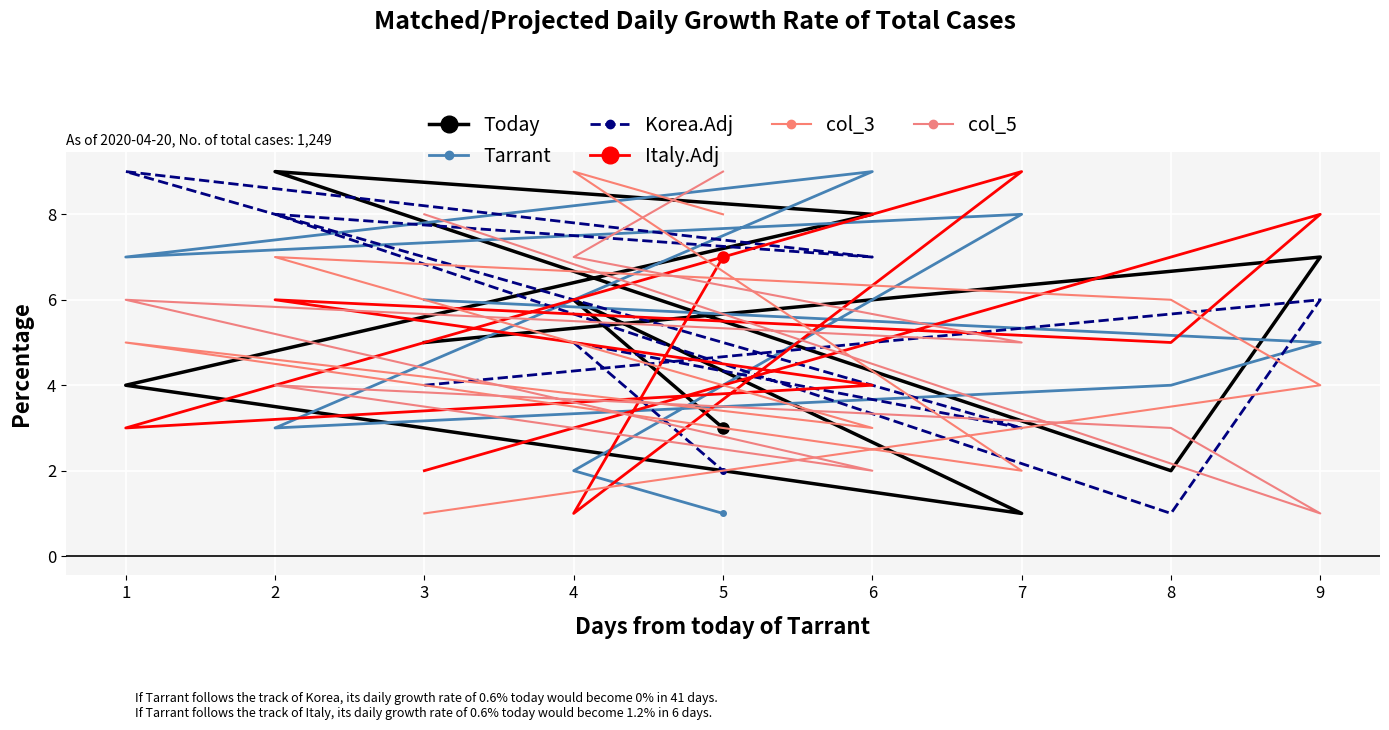

What are all the series names shown in the legend?

Today, Tarrant, Korea.Adj, Italy.Adj, col_3, col_5